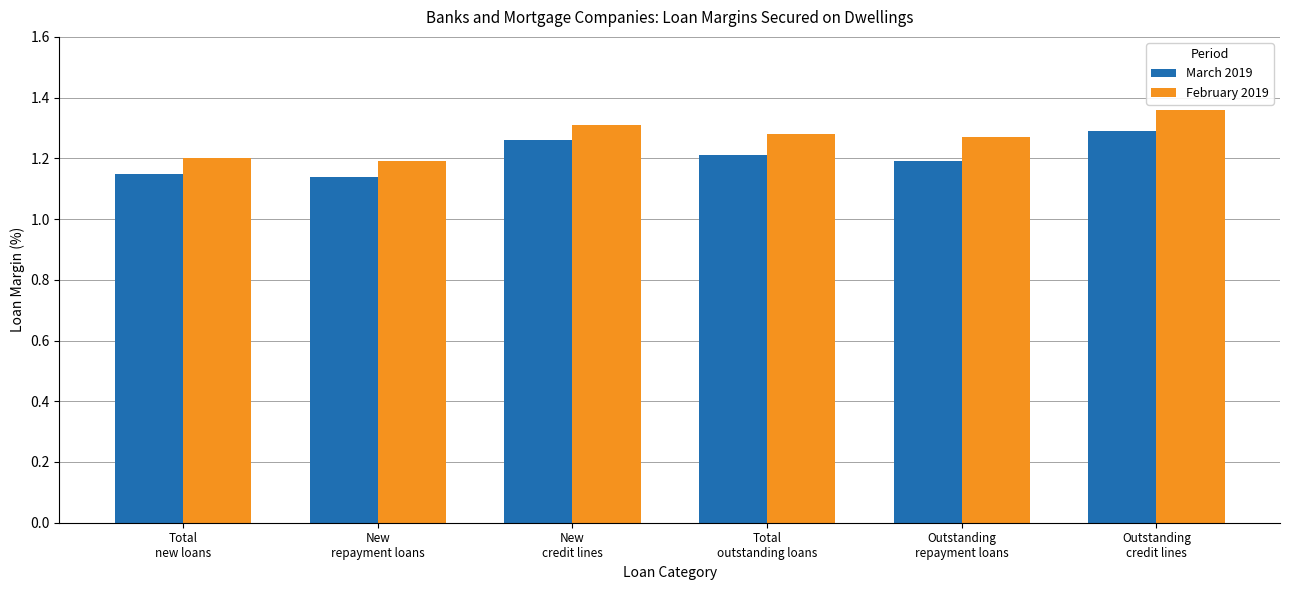

List the series in order of their peak value, lowest first.

March 2019, February 2019